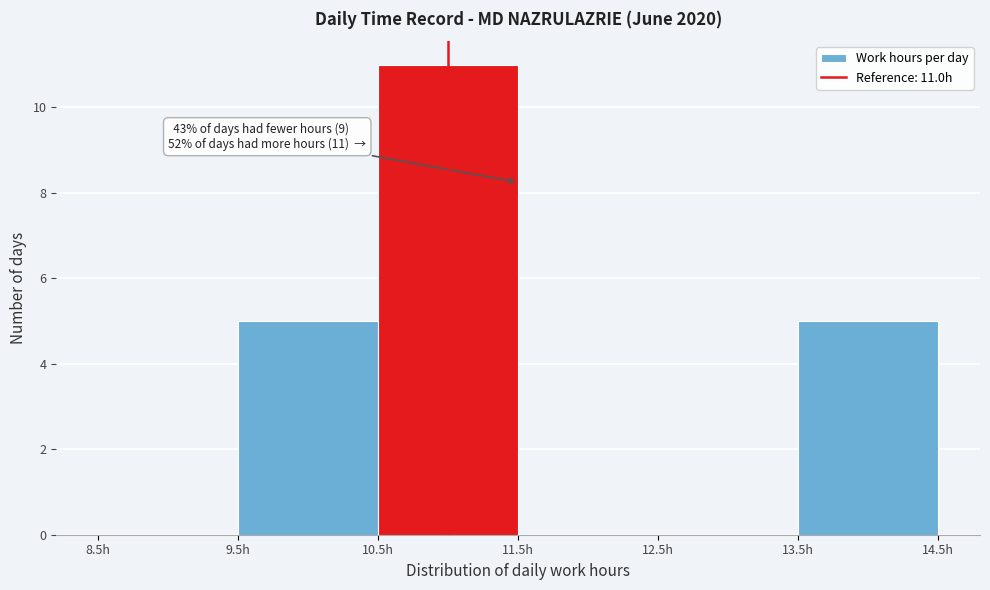

Which range on the x-axis has the tallest bar?

10.5 to 11.5